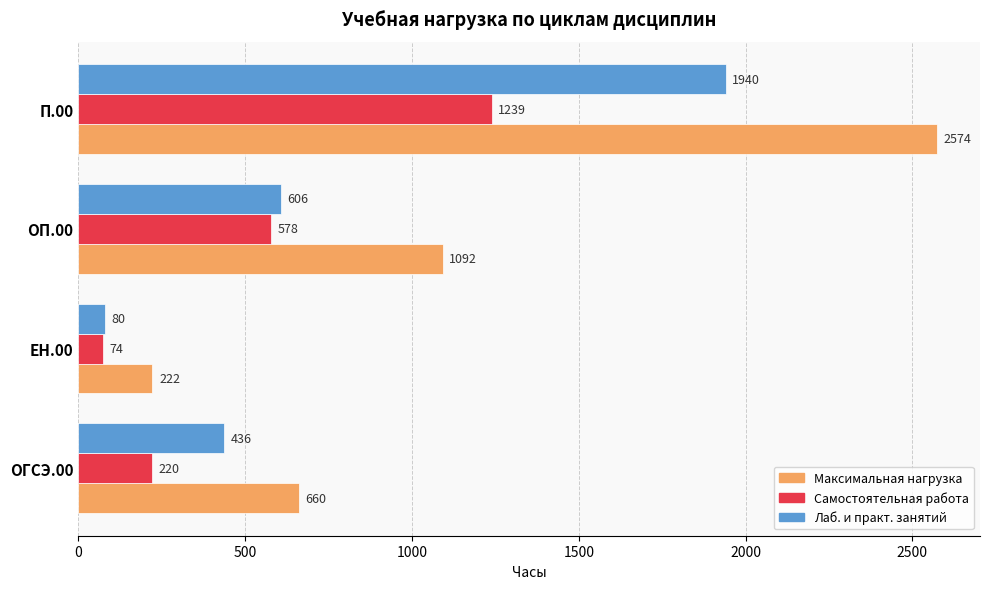

What is the average value of the Самостоятельная работа series?

528